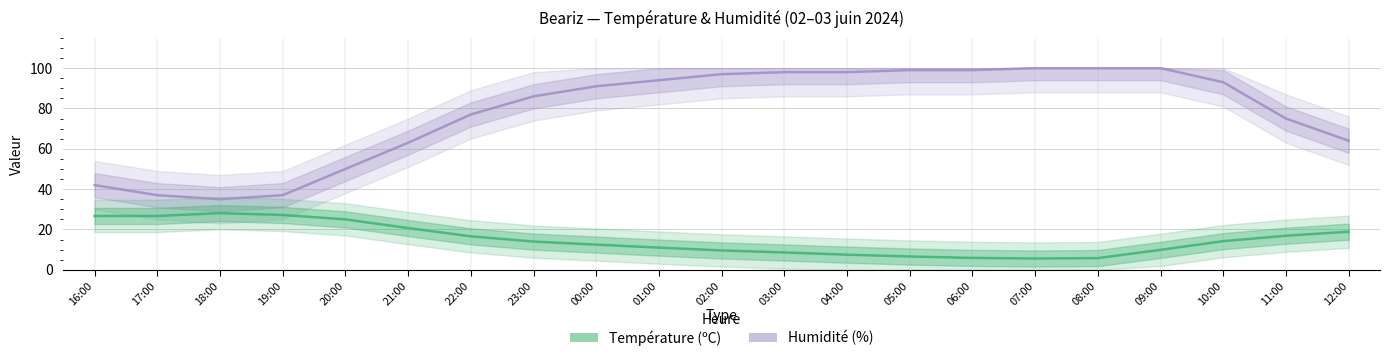

What is the sum of the Humidité (%) values at 19:00 and 23:00?

123.0